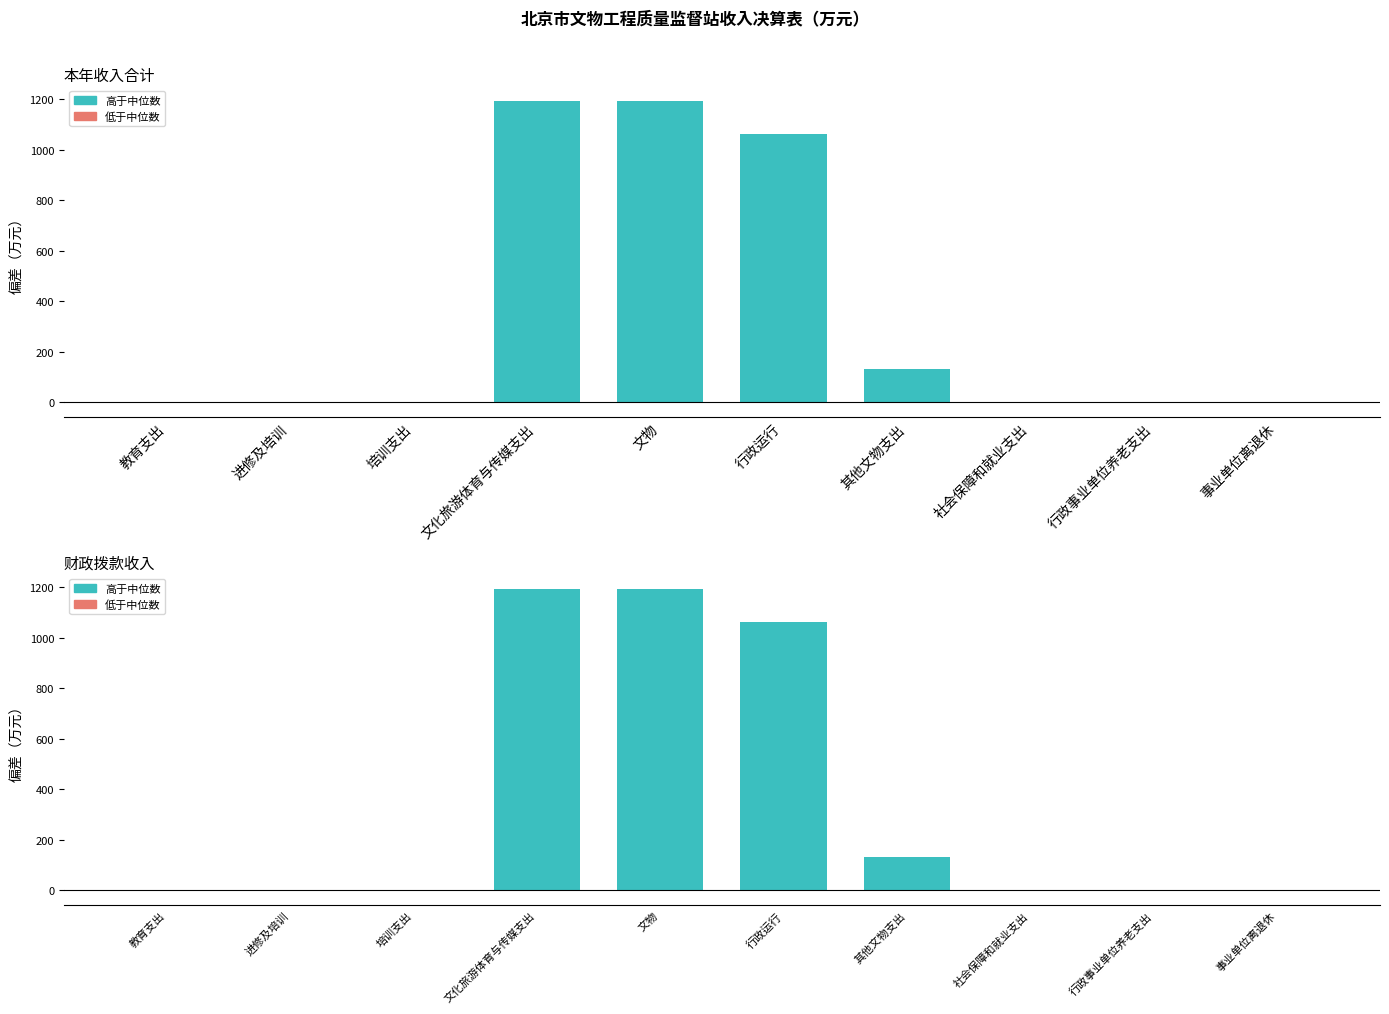

The value of 本年收入合计 at 行政运行 is 1060.5. True or false?

True